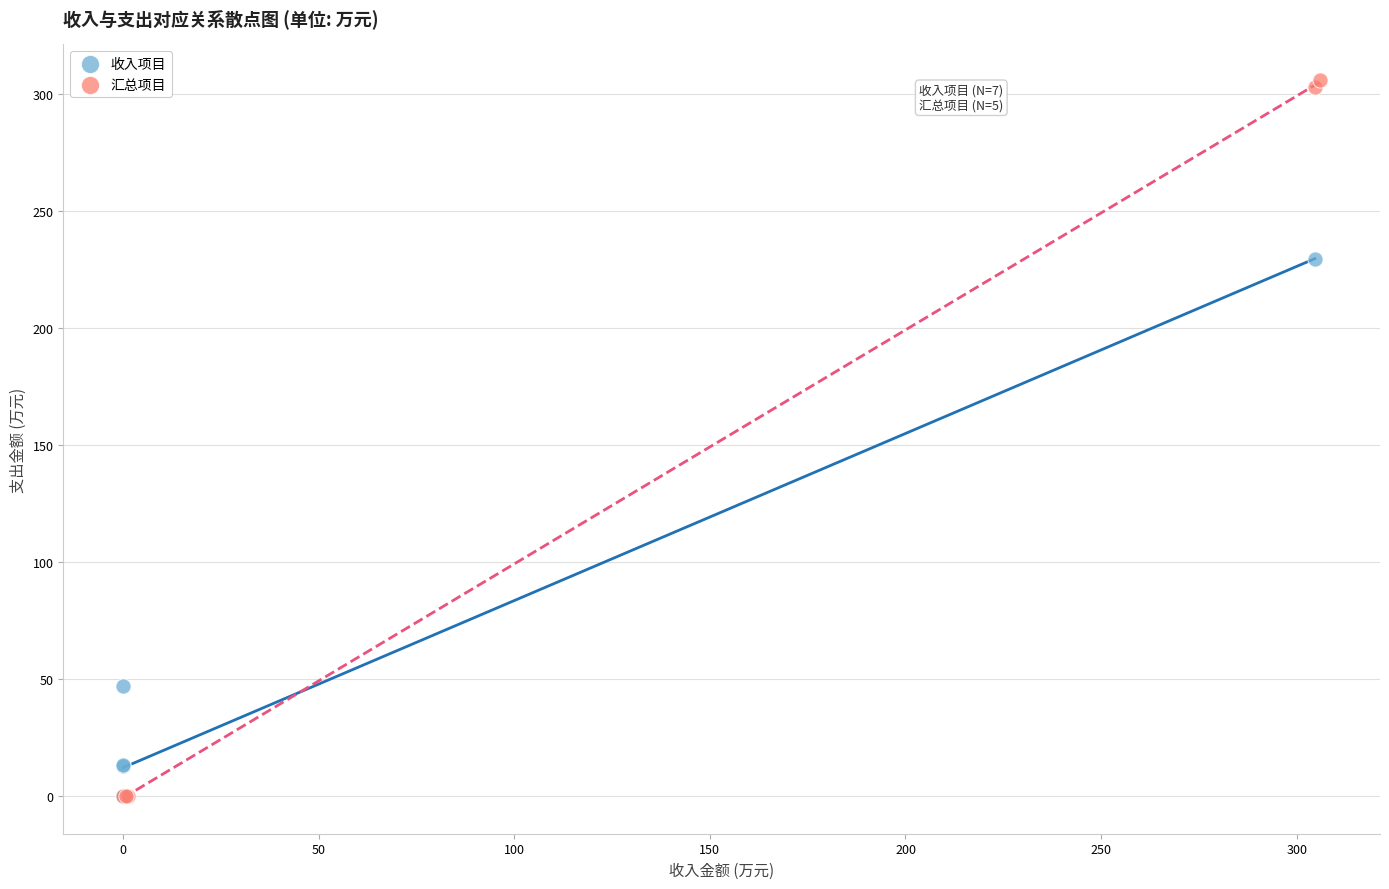

Which series has the largest Y range (max minus min)?

汇总项目